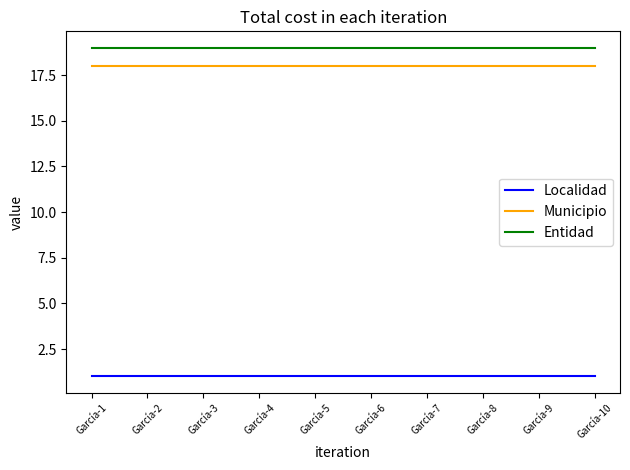

Reading left to right, what are all the values shown in this chart?

Localidad: 1	1	1	1	1	1	1	1	1	1
Municipio: 18	18	18	18	18	18	18	18	18	18
Entidad: 19	19	19	19	19	19	19	19	19	19